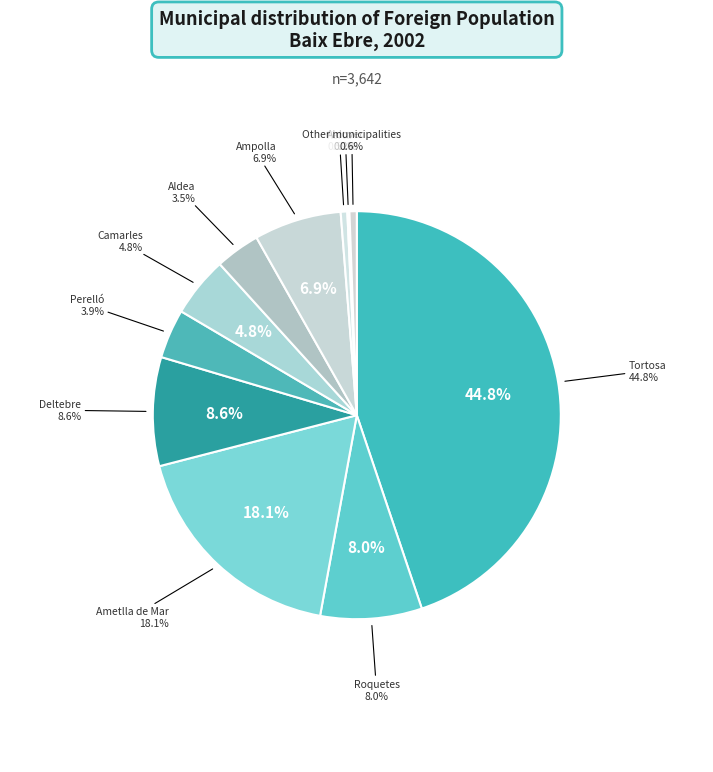

Which slice is the largest?

Tortosa